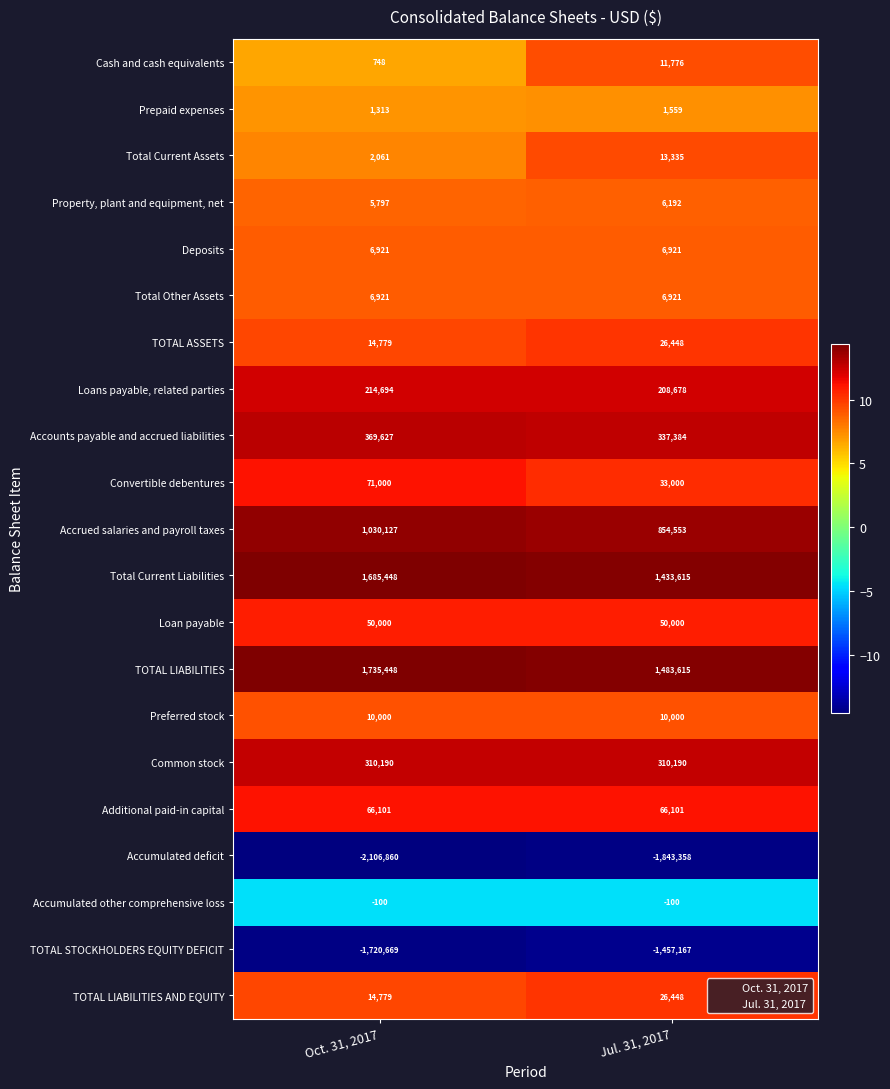

What is the smallest value displayed?

-2106860